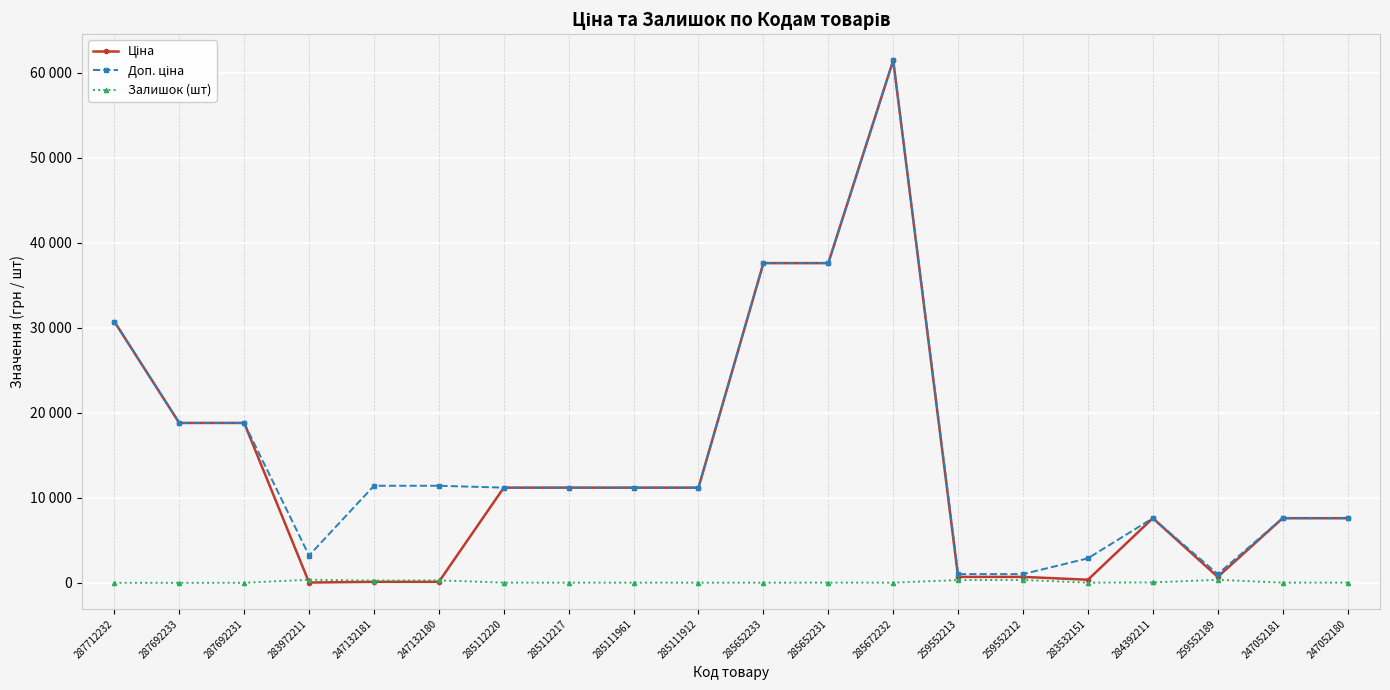

Does the chart have visible grid lines?

Yes